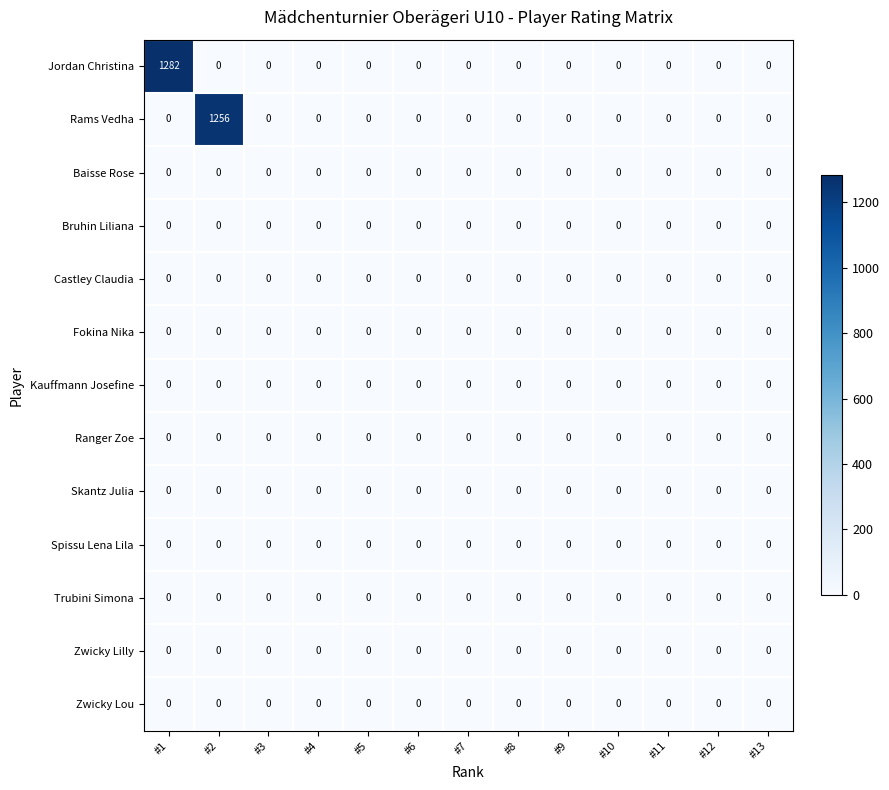

At which category is the sum across all series the highest?

#1